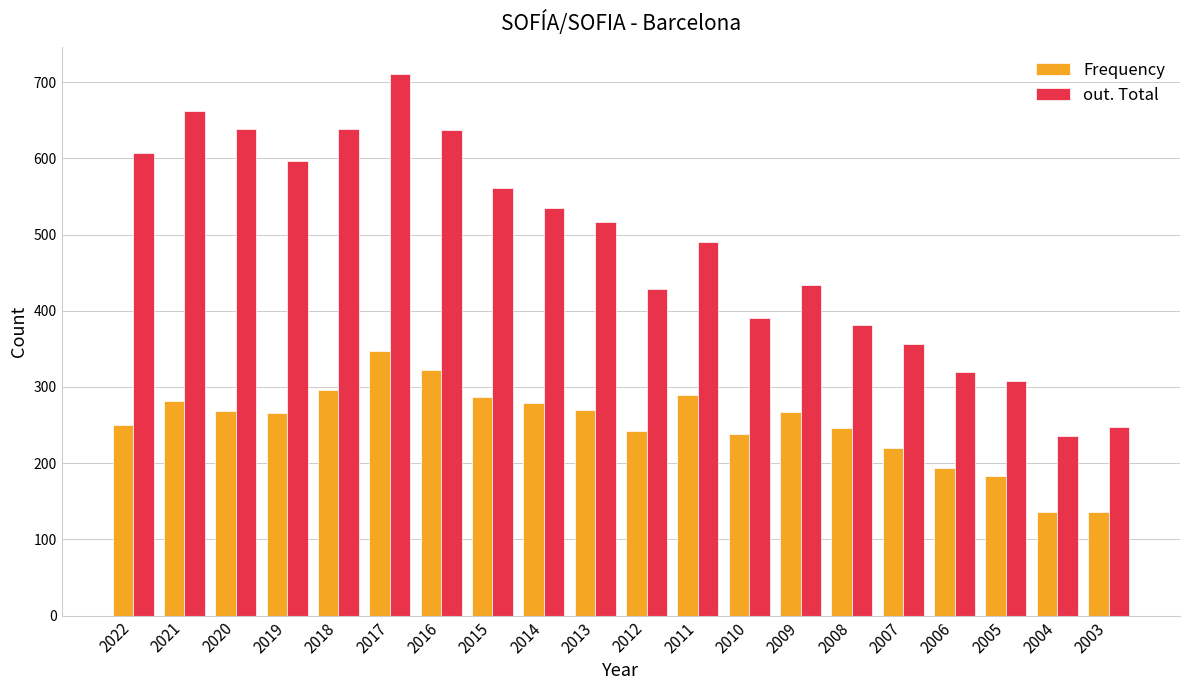

Count the number of categories in the chart.

20